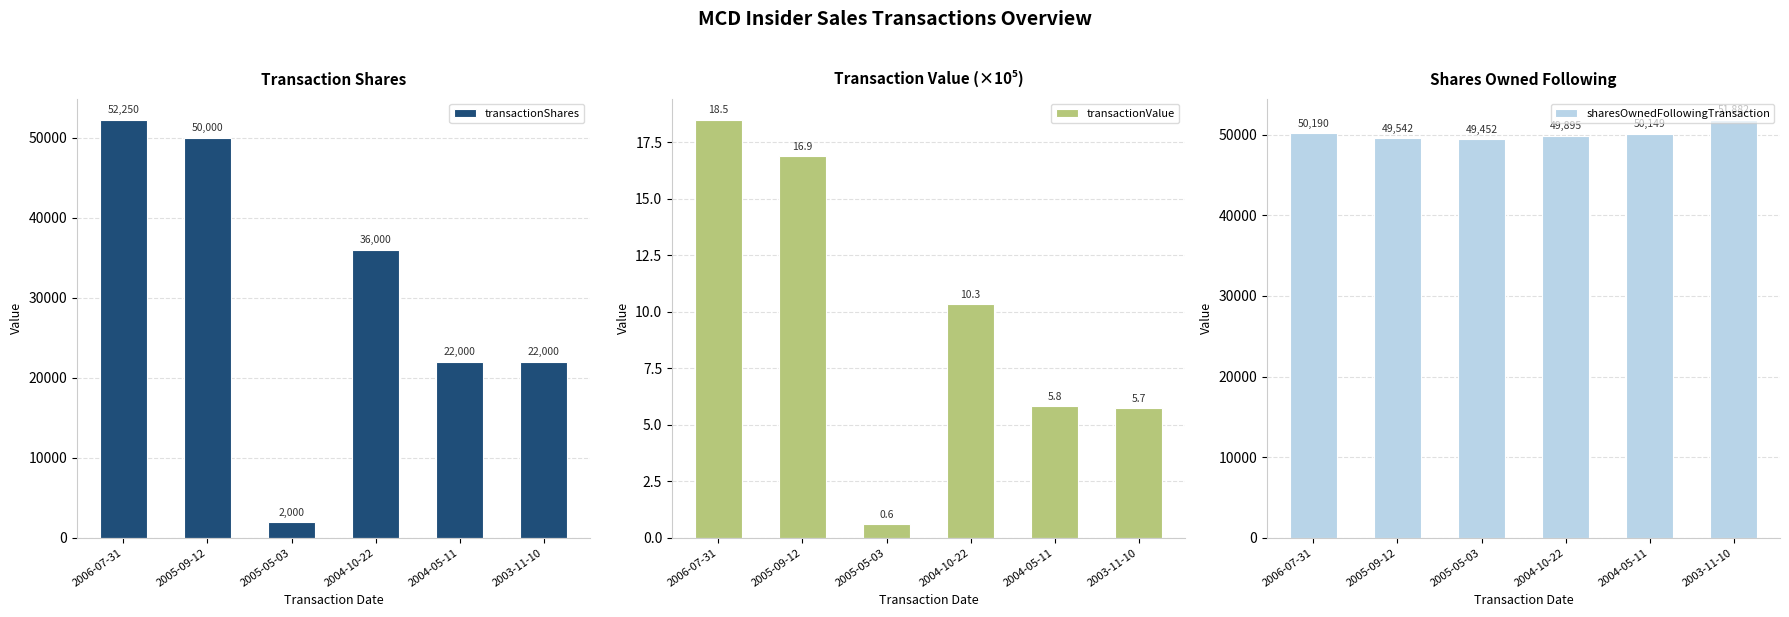

What is the average value of the transactionShares series?

30708